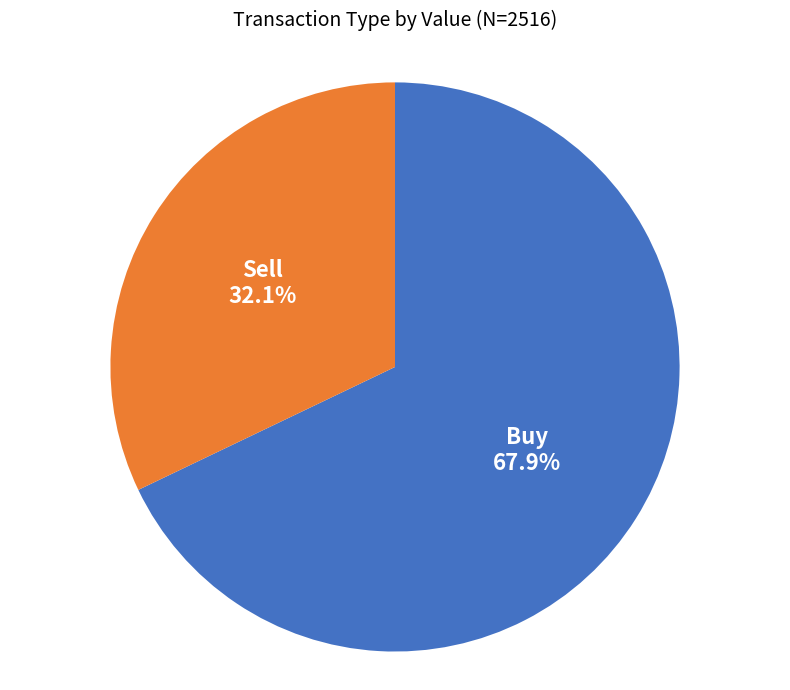

Which slice is the smallest?

Sell